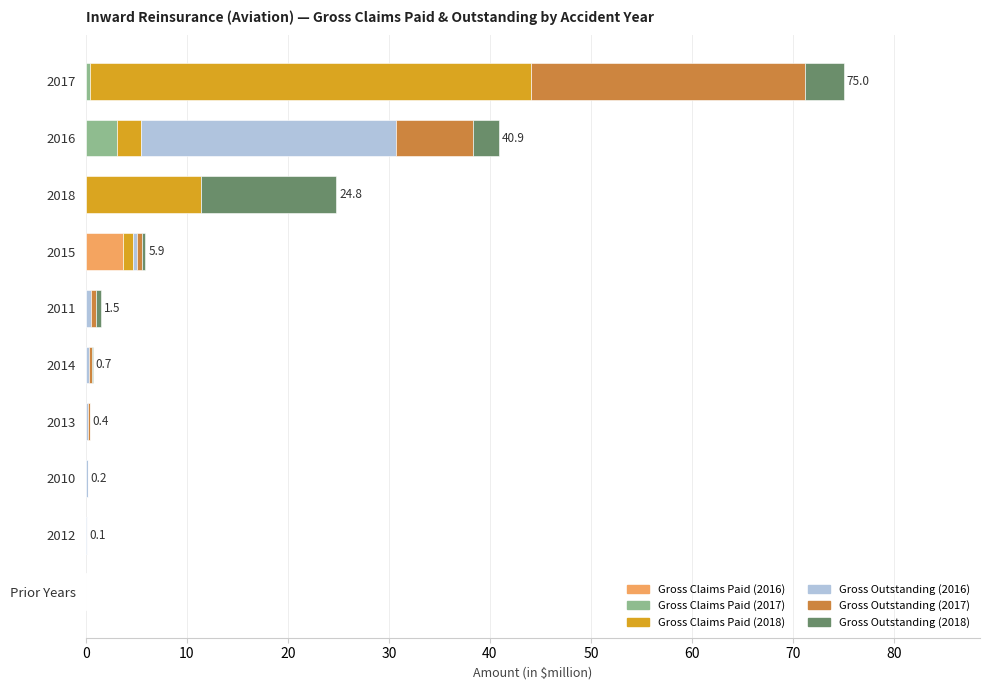

What is the highest value of the Gross Claims Paid (2016) series?

3.7